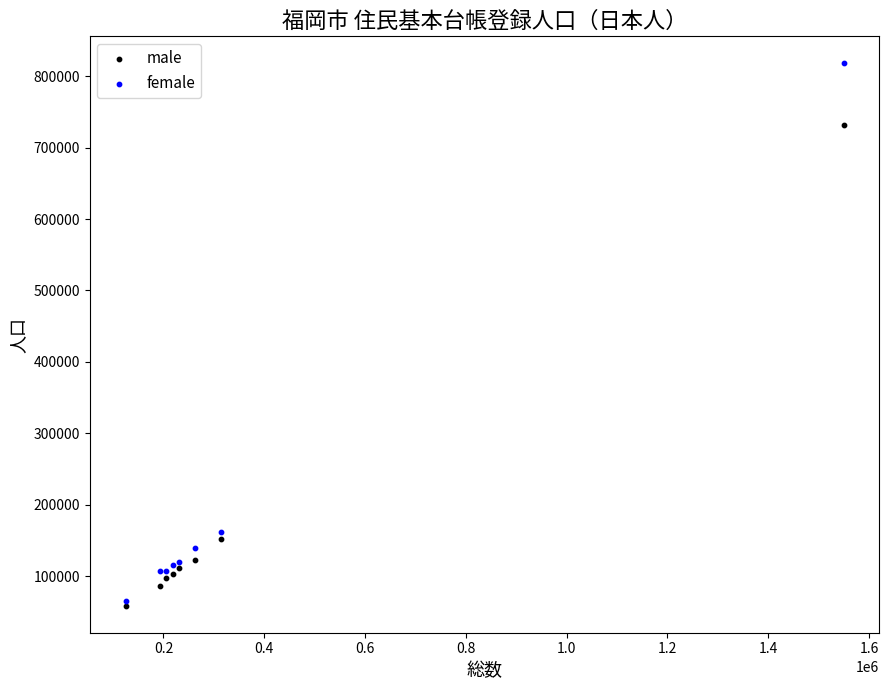

Which series reaches the maximum Y coordinate?

female